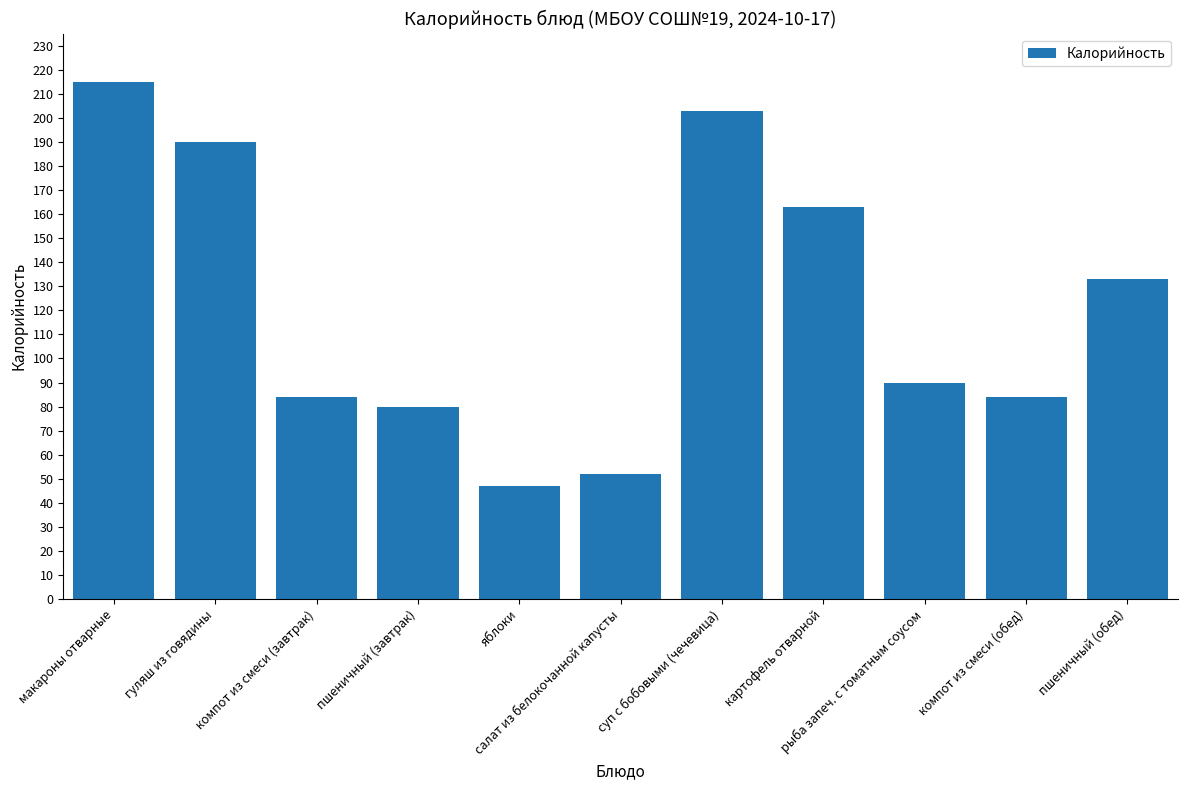

Reading left to right, what are all the values shown in this chart?

215	190	84	80	47	52	203	163	90	84	133